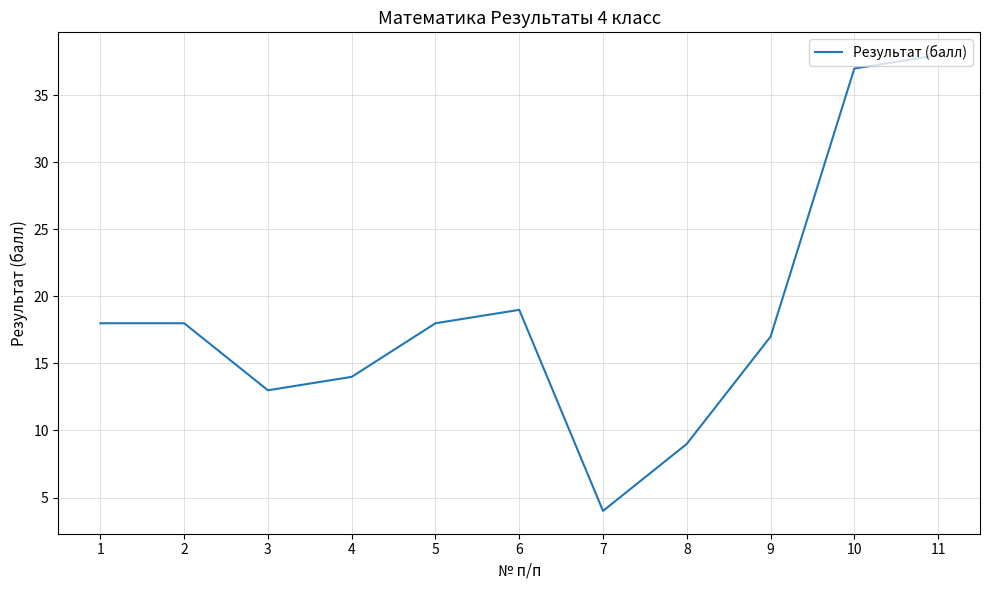

What is the change in value from 1 to 11?

+20